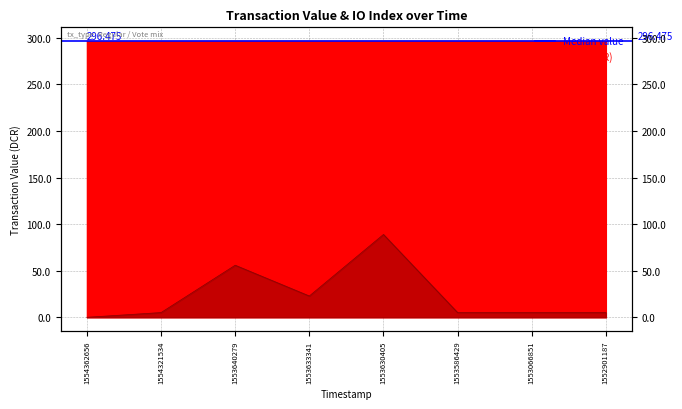

Which series has the largest total across all categories?

value